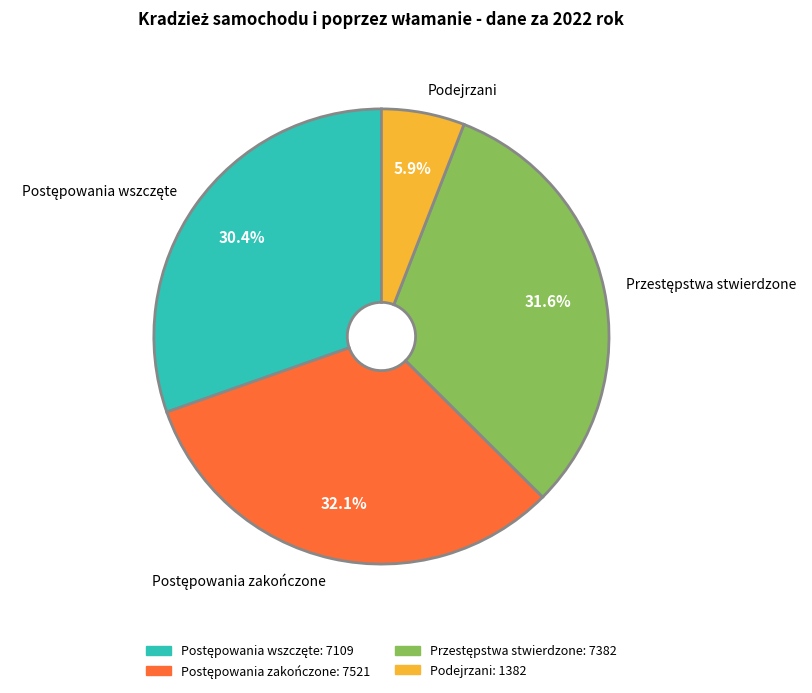

Which slice is the smallest?

Podejrzani